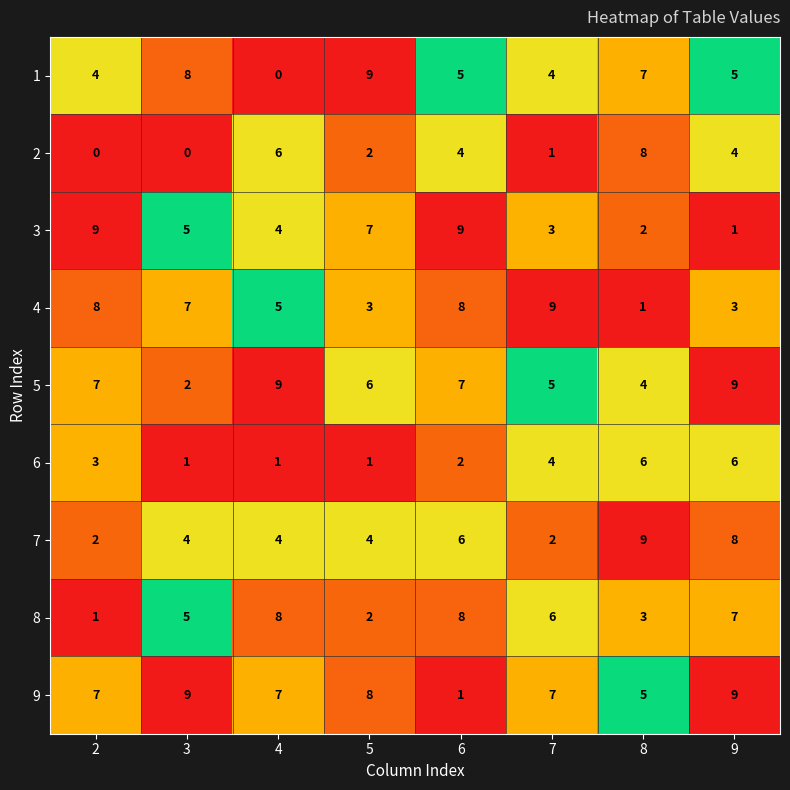

At how many categories does at least one series exceed 3?

8